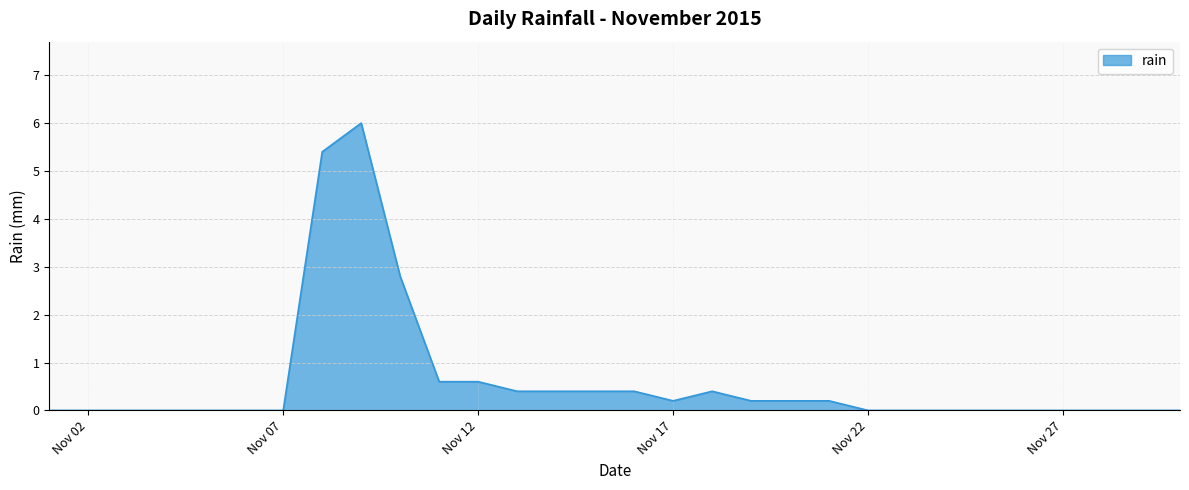

What is the maximum value shown in the chart?

6.0